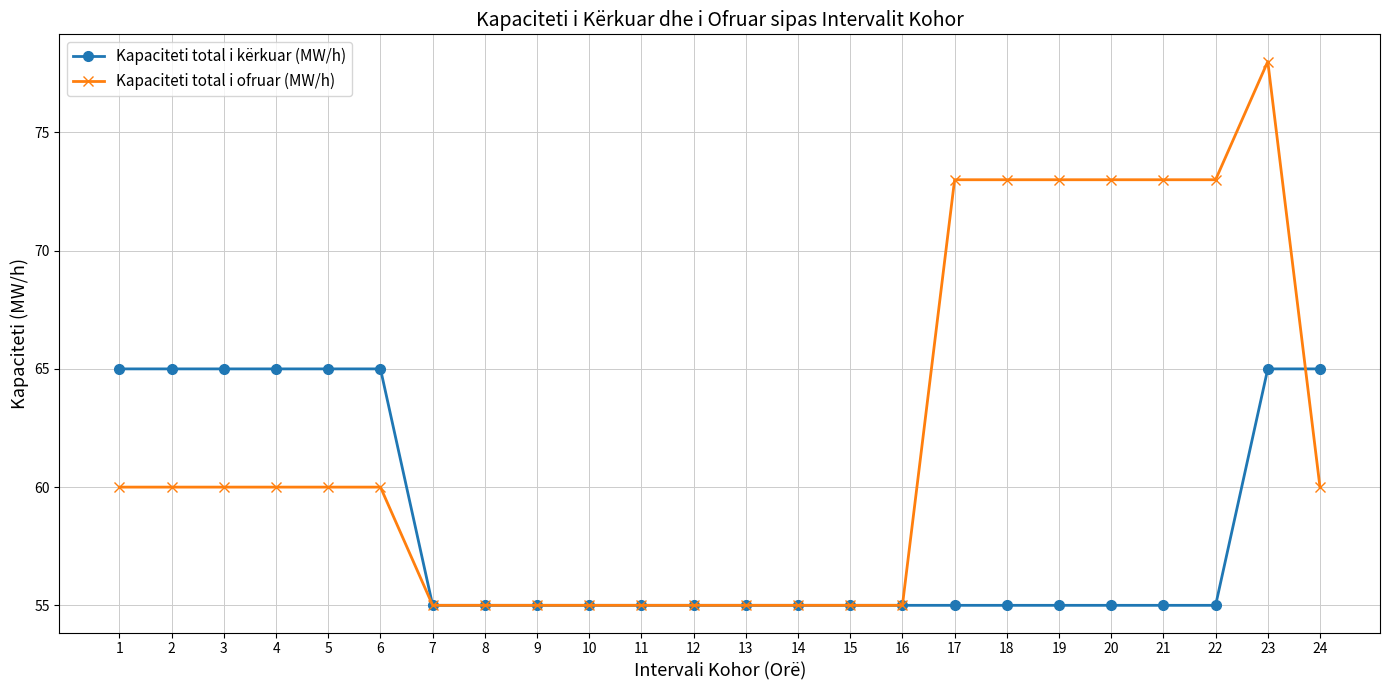

True or false: Kapaciteti total i ofruar (MW/h) has a value of 41 at 18.

False